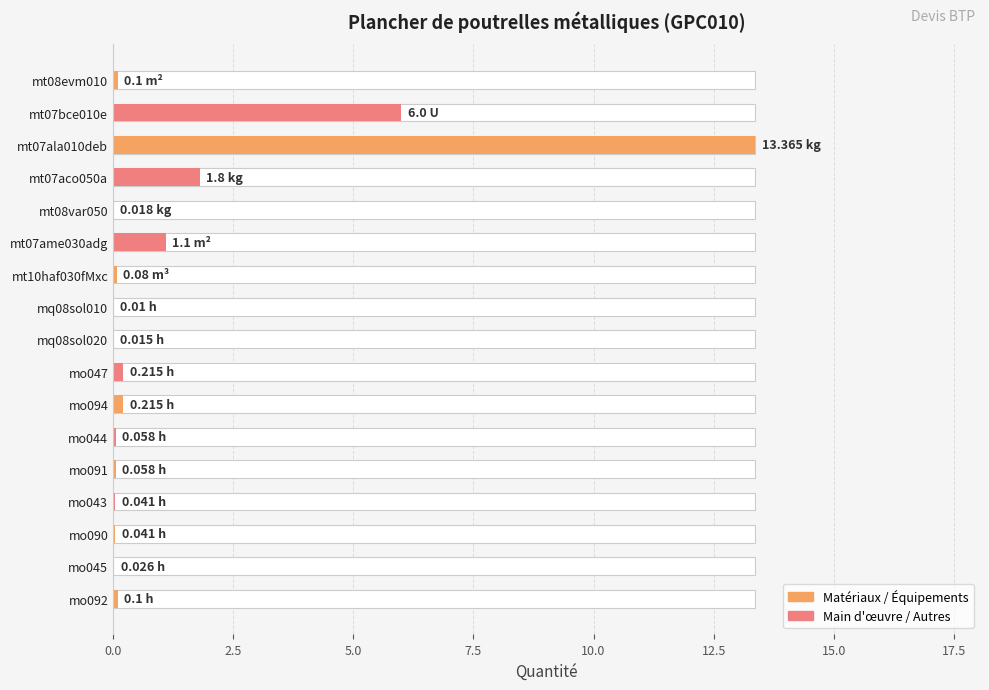

The chart shows a value of 0.1 at mo044. True or false?

True